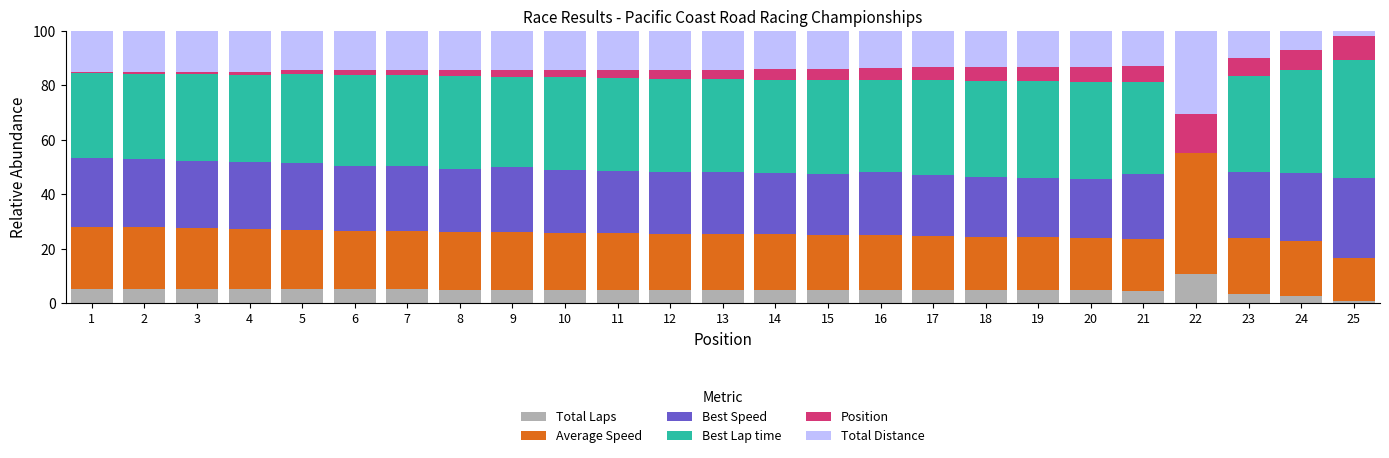

True or false: Total Laps has a value of 10.6 at 22.

True